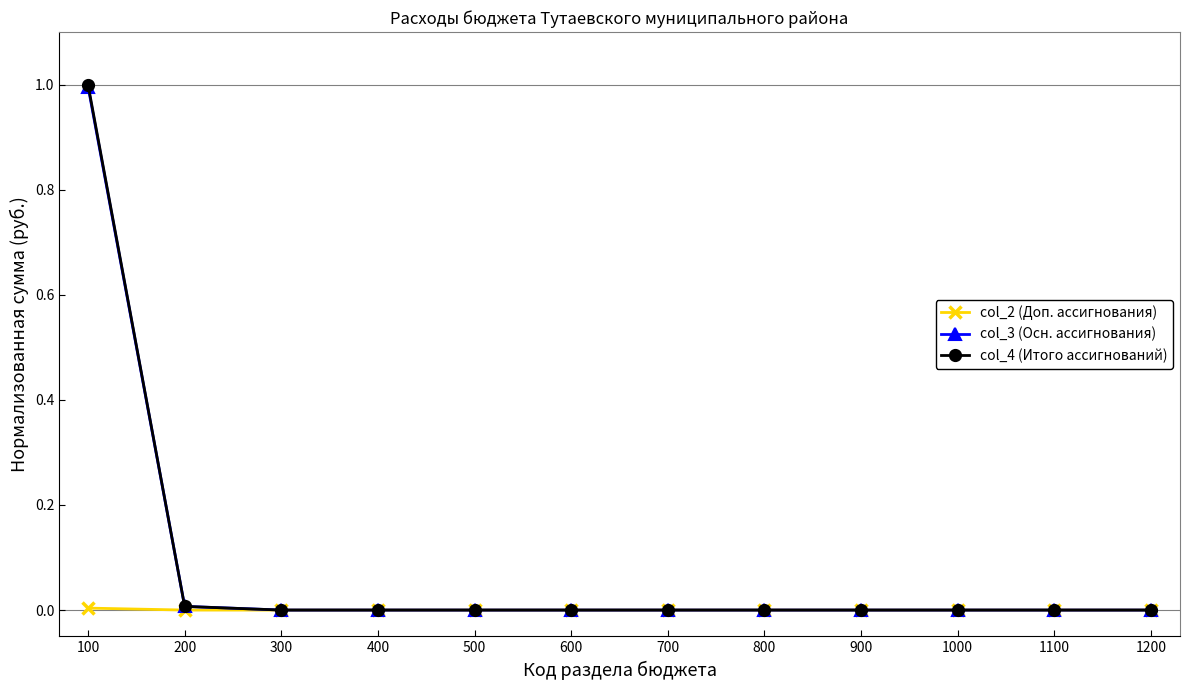

Does the chart have visible grid lines?

No